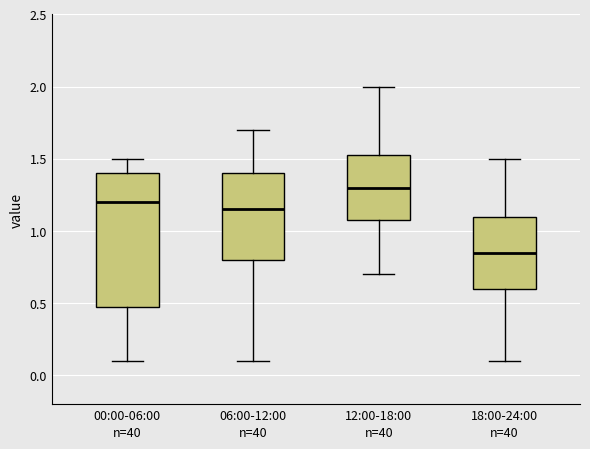

Which box's median line is the highest?

12:00-18:00